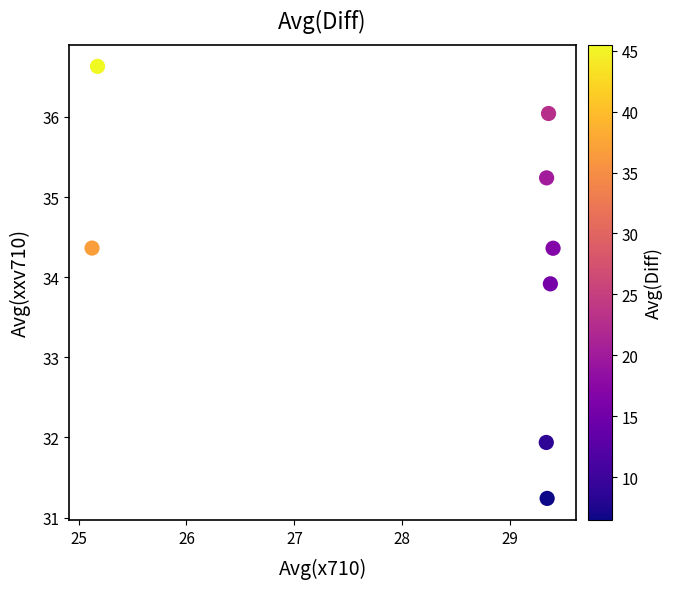

What is the range of Y values (max minus min)?

5.4